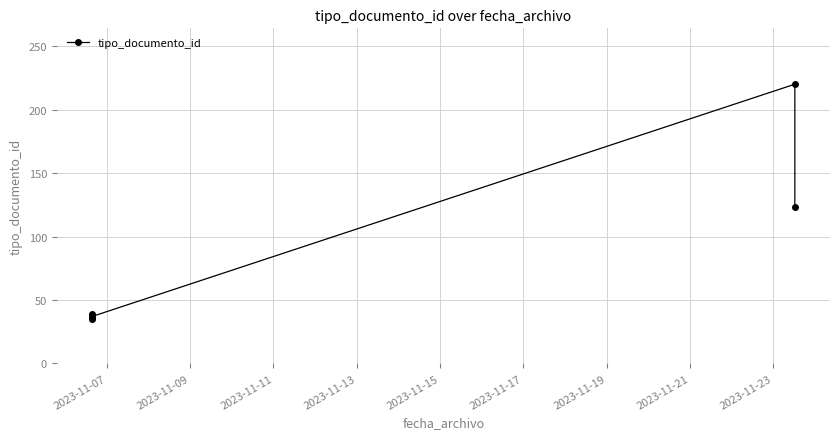

How many series are shown in this chart?

1